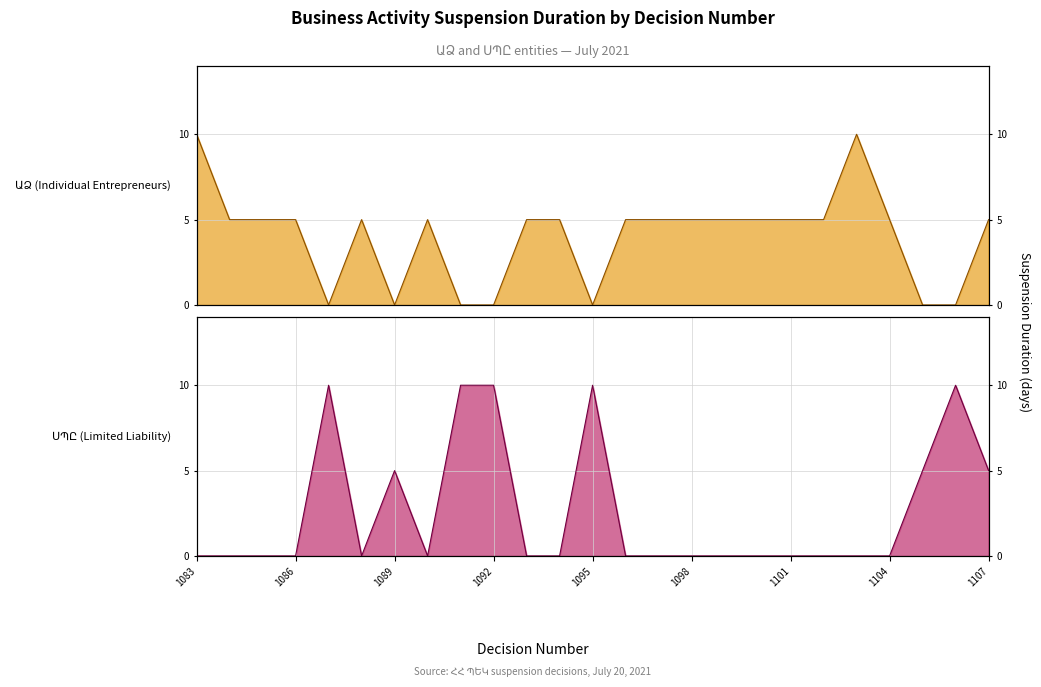

List the labels in order of value, largest first.

1087, 1091, 1092, 1095, 1106, 1089, 1105, 1107, 1083, 1084, 1085, 1086, 1088, 1090, 1093, 1094, 1096, 1097, 1098, 1099, 1100, 1101, 1102, 1103, 1104